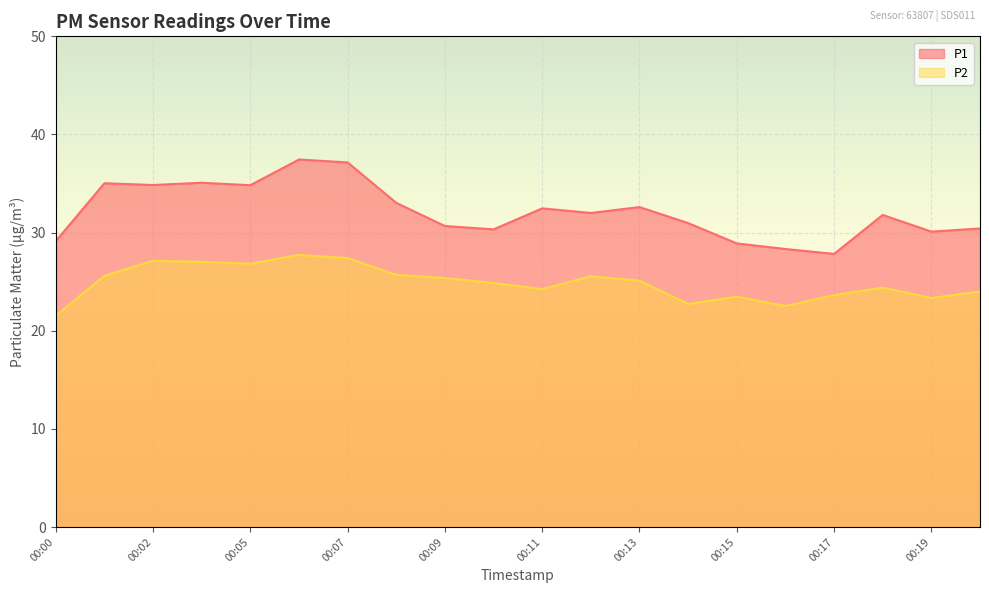

How many series are shown in this chart?

2